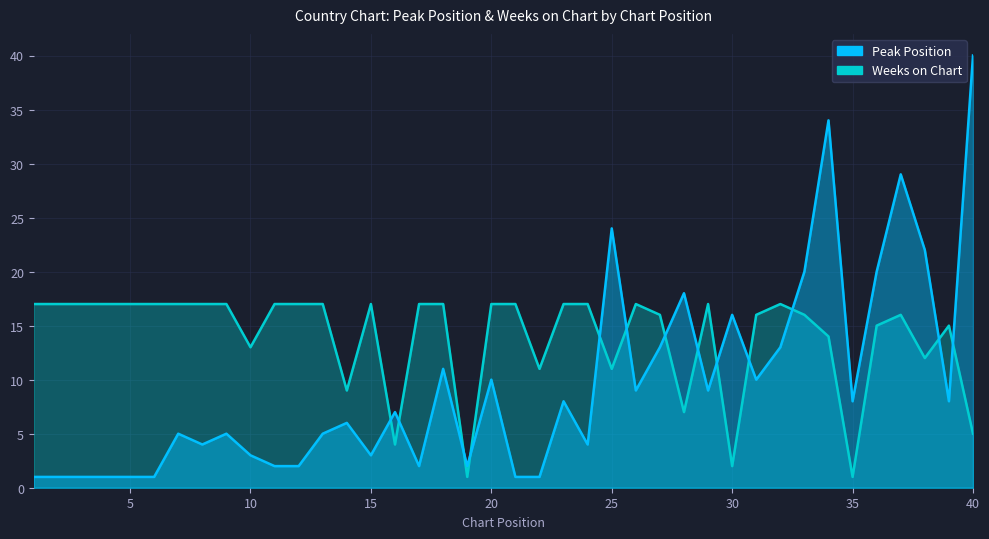

Count the number of data series in this chart.

2